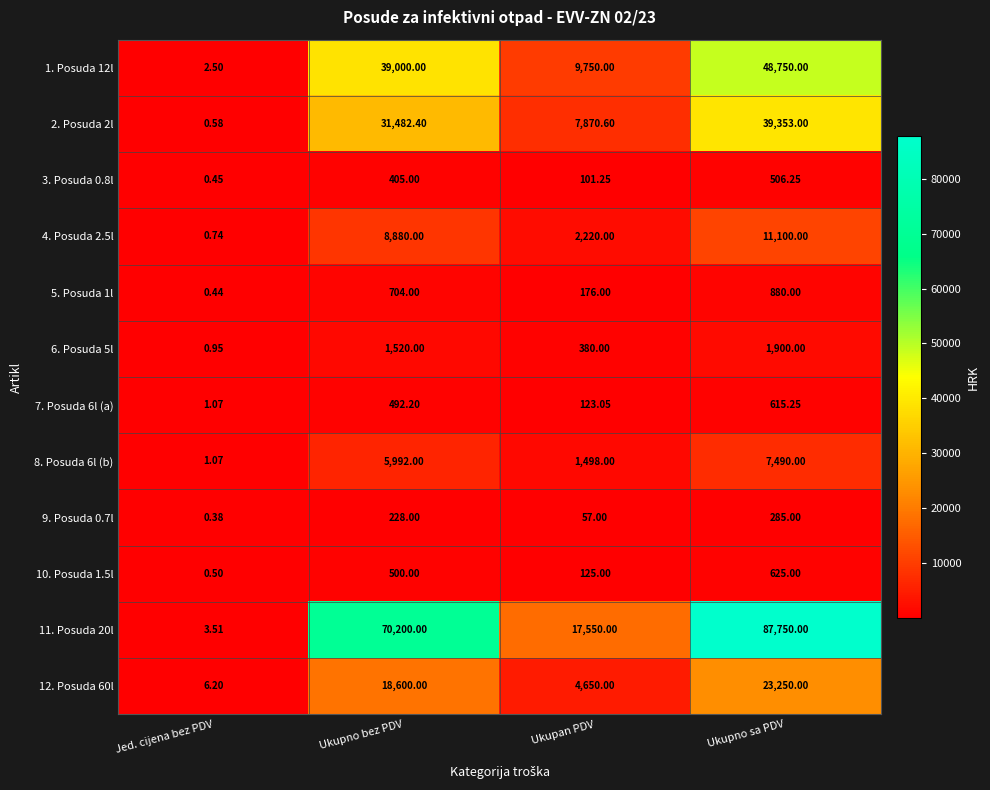

At which label is 3. Posuda 0.8l closest to 253?

Ukupan PDV